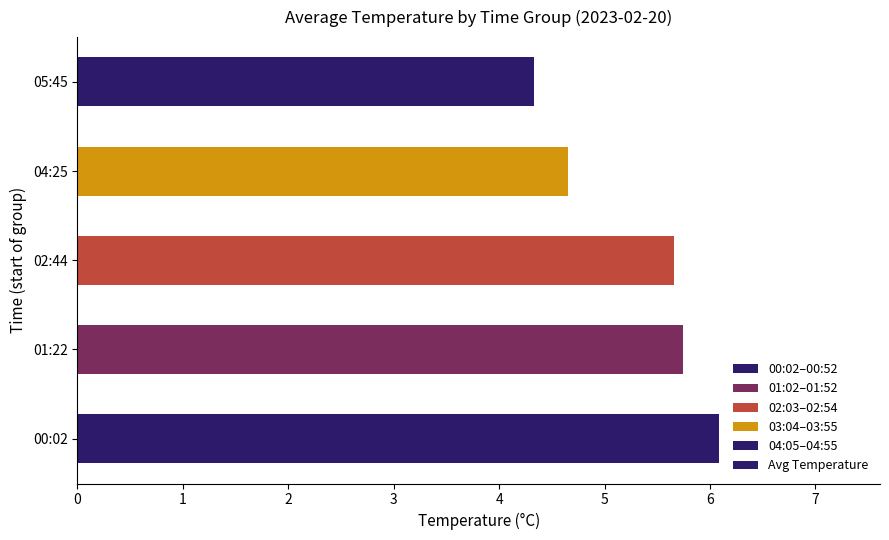

Reading bottom to top, list all the values displayed in this chart.

6.1	5.7	5.7	4.7	4.3